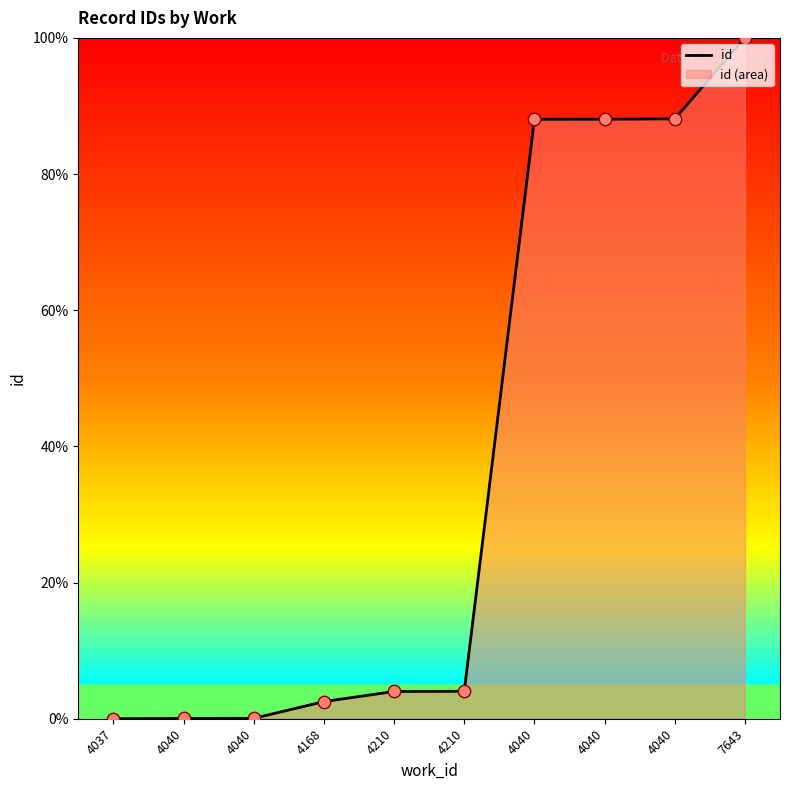

What is the change in value from 4040 to 4040?

+88.0